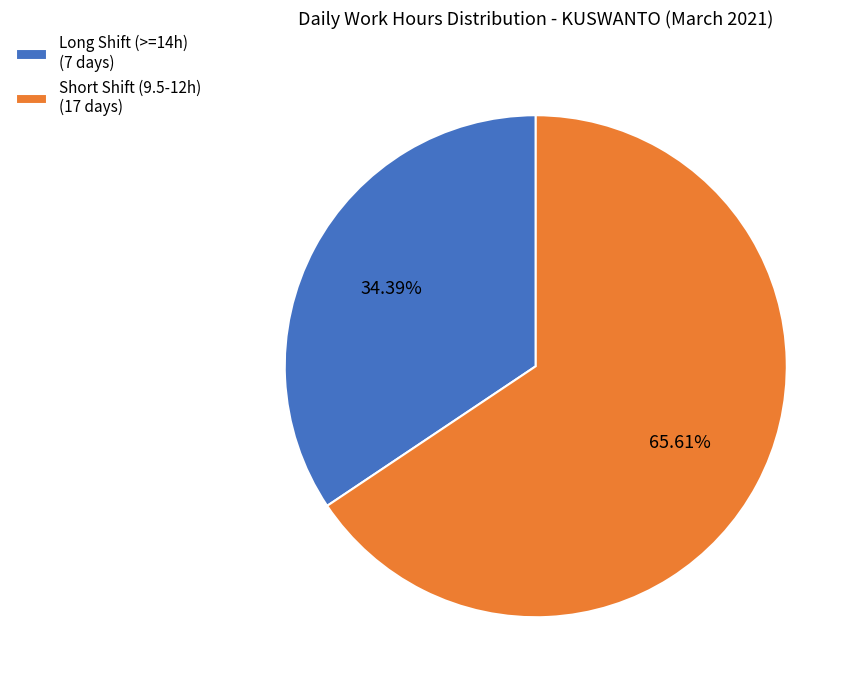

Which slice represents more than half of the pie?

Short Shift (9.5-12h) (17 days)